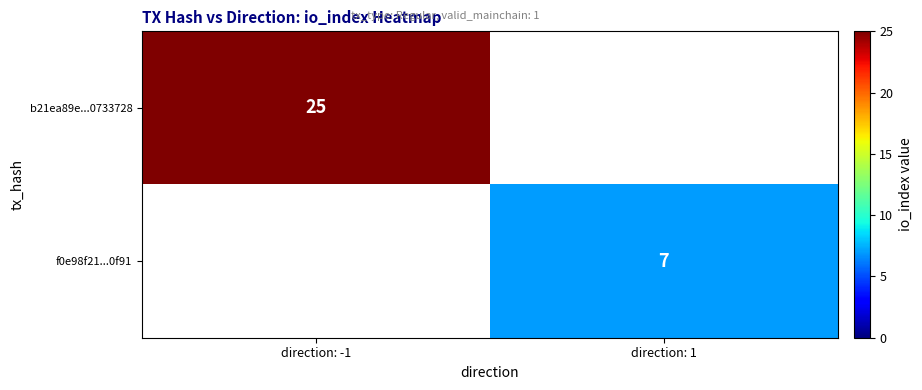

Is it true that b21ea89e...0733728 equals 25 at direction: -1?

True